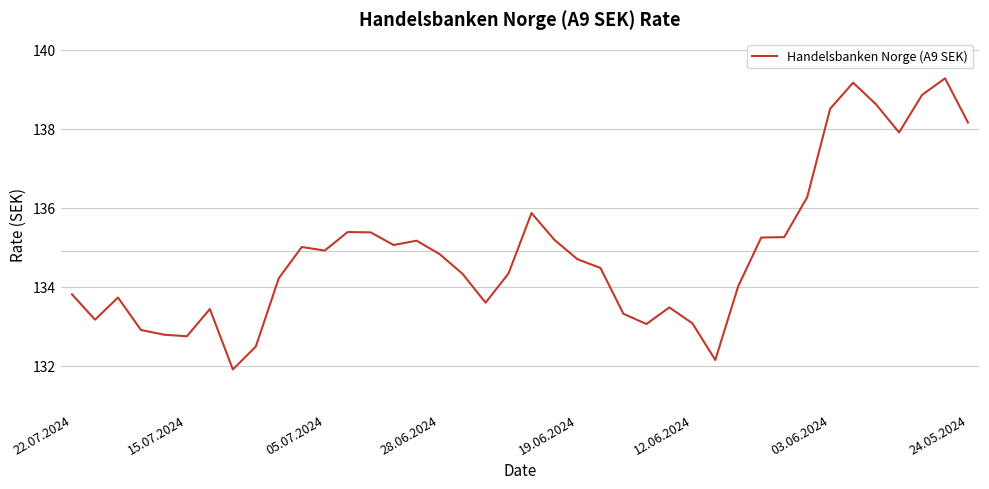

What is the difference between the maximum and minimum values?

7.4